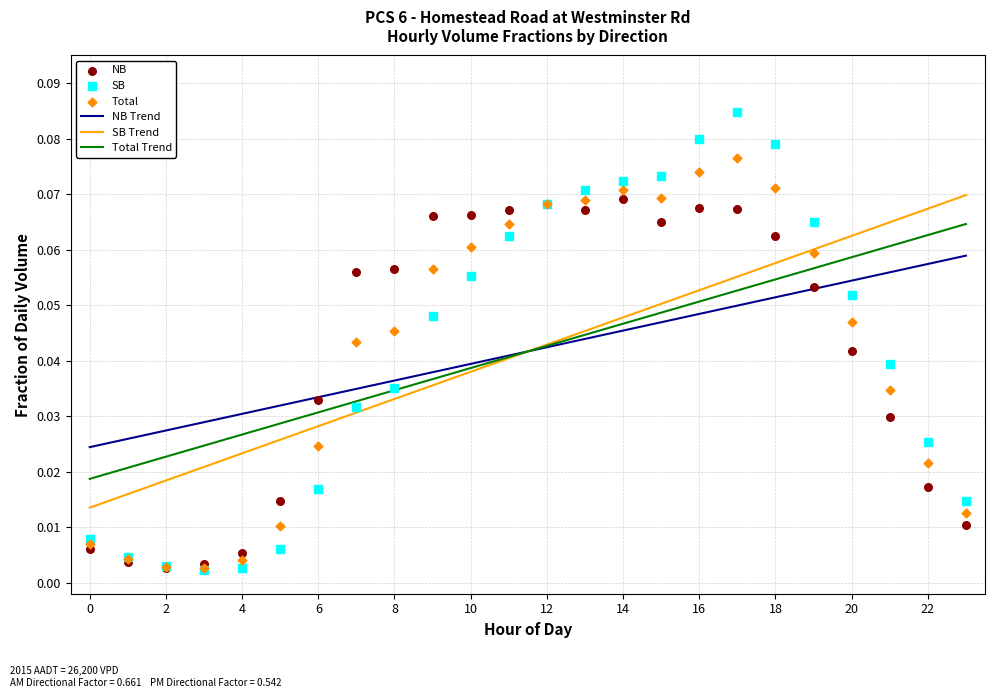

What are all the series names shown in the legend?

NB Trend, SB Trend, Total Trend, NB, SB, Total